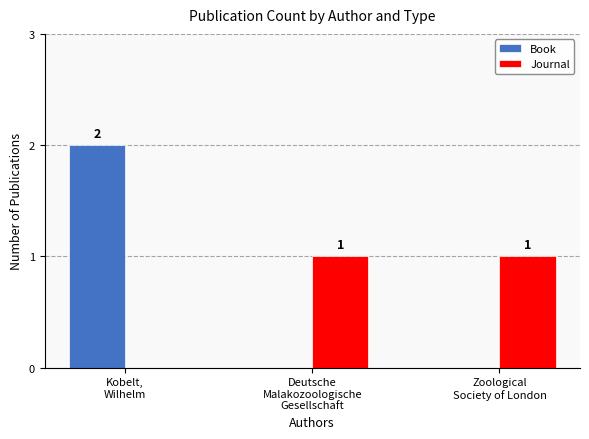

How many Book values are between 0 and 2?

3